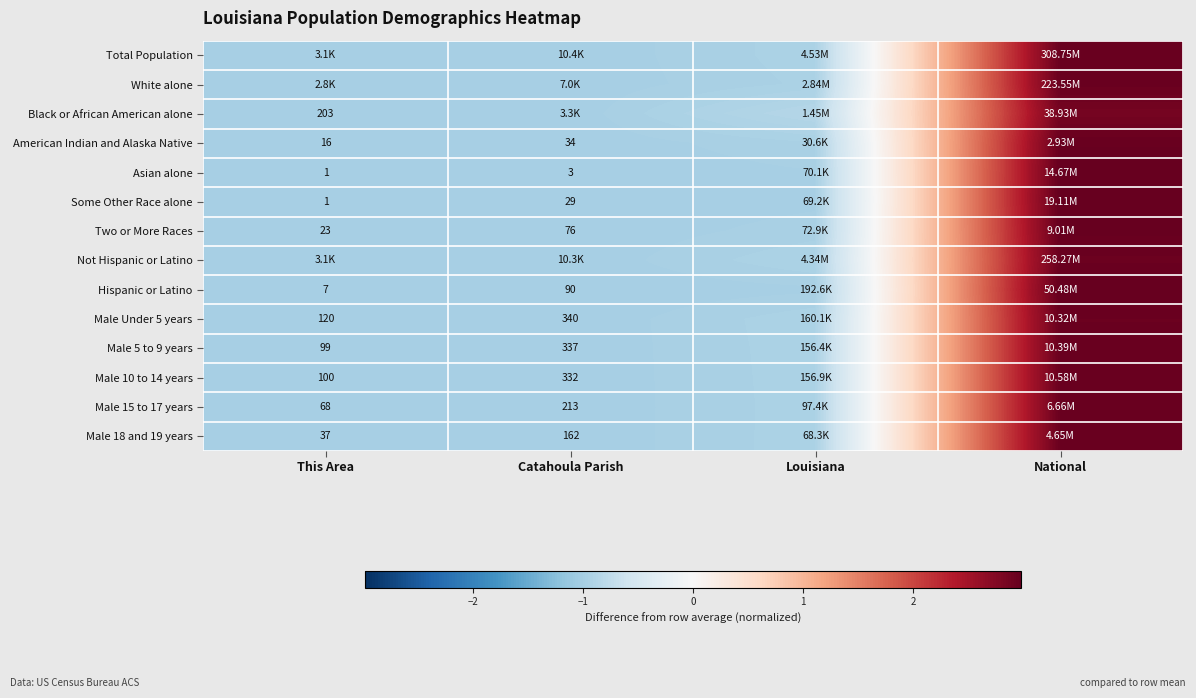

At how many categories does at least one series exceed 1?

1